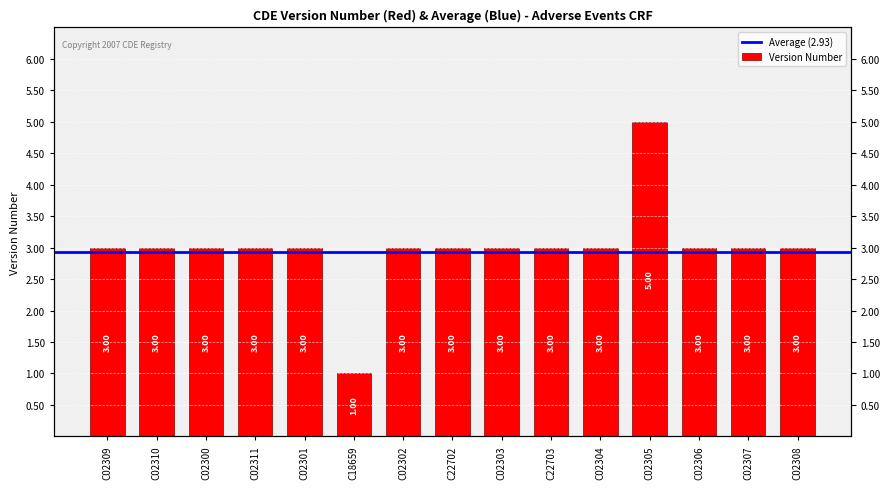

Is it true that the value at C02304 is 3?

True